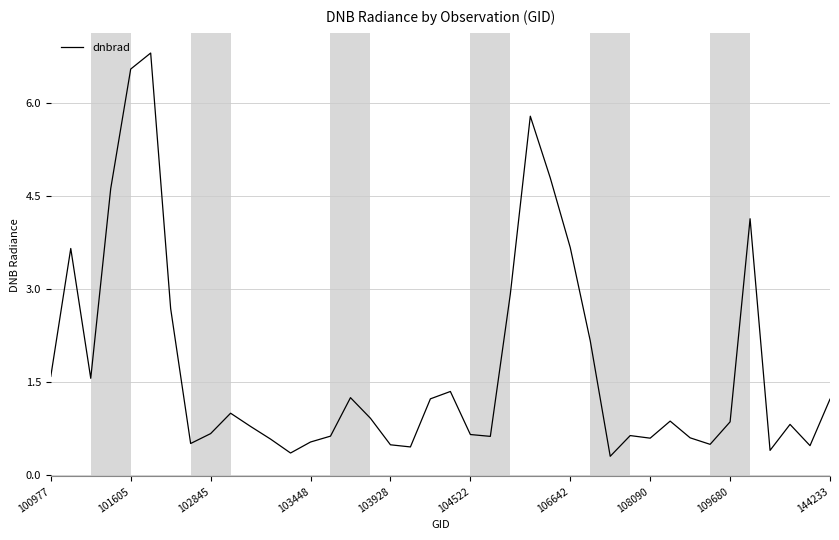

What is the maximum value shown in the chart?

6.8